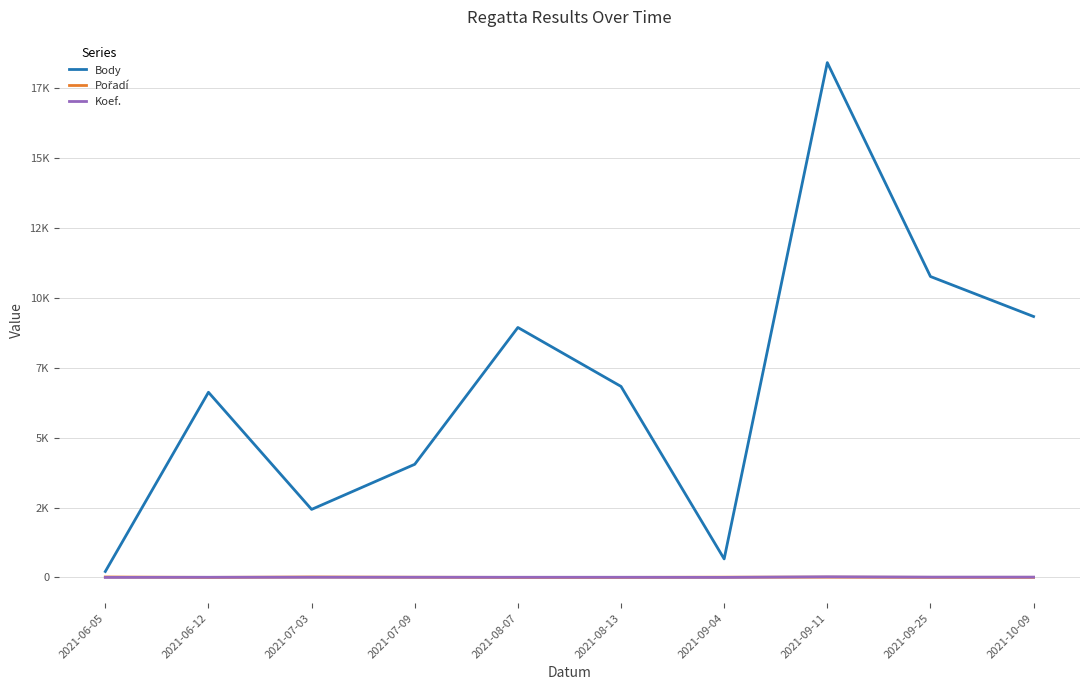

True or false: Pořadí and Body intersect in this chart.

False